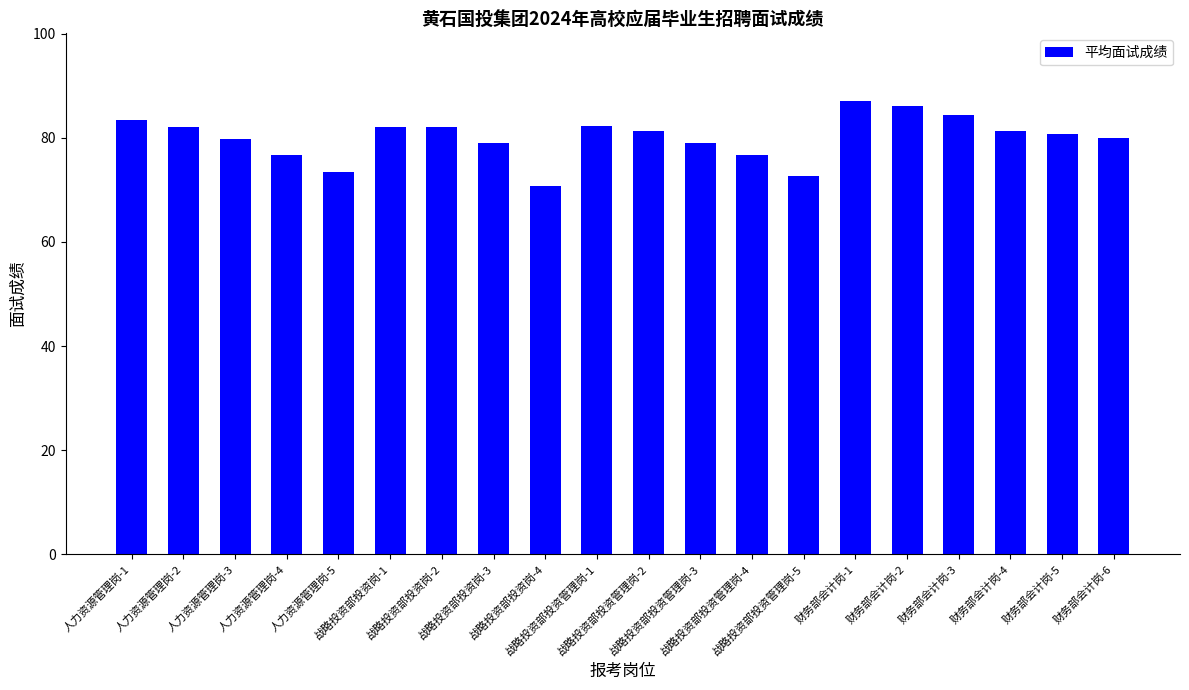

Which has a higher value, 战略投资部投资岗-2 or 人力资源管理岗-3?

战略投资部投资岗-2